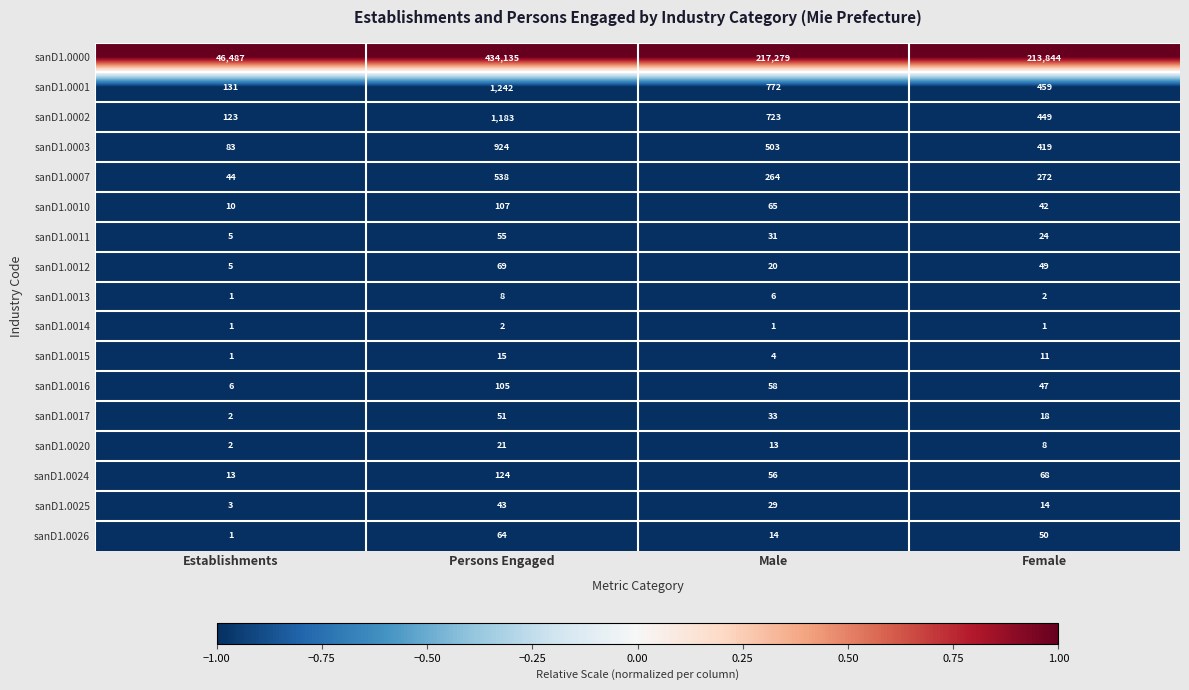

Which series changed the most between Persons Engaged and Female?

sanD1.0000